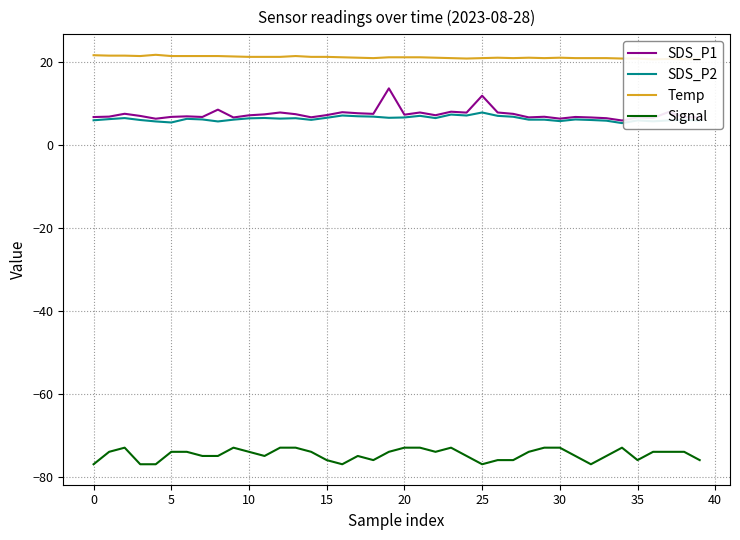

True or false: Signal and SDS_P2 intersect in this chart.

False